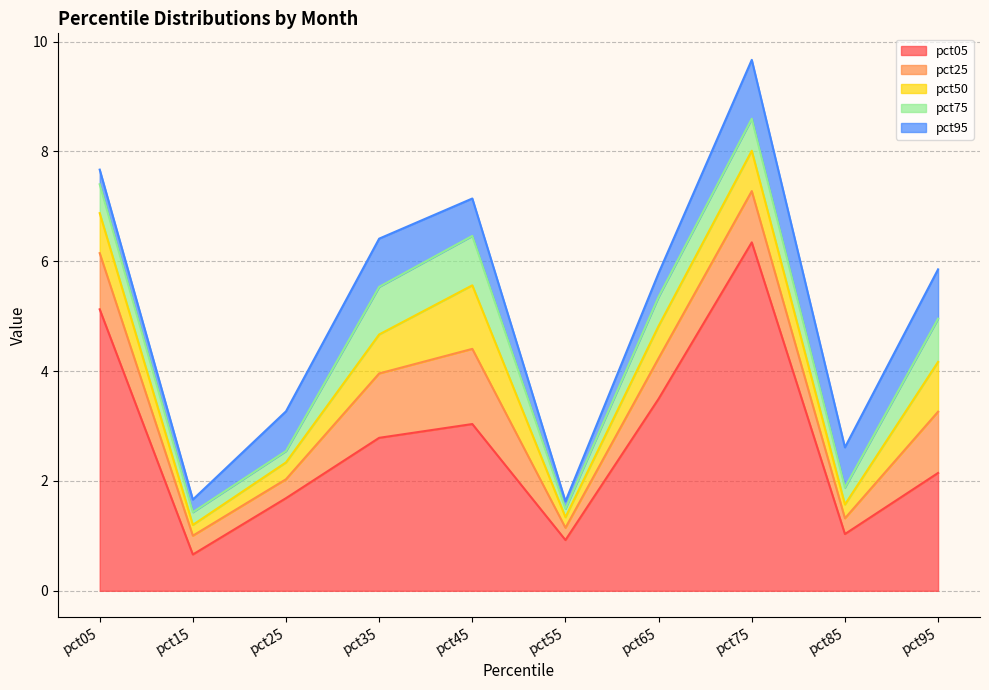

What value does the pct75 series have at pct15?

0.2